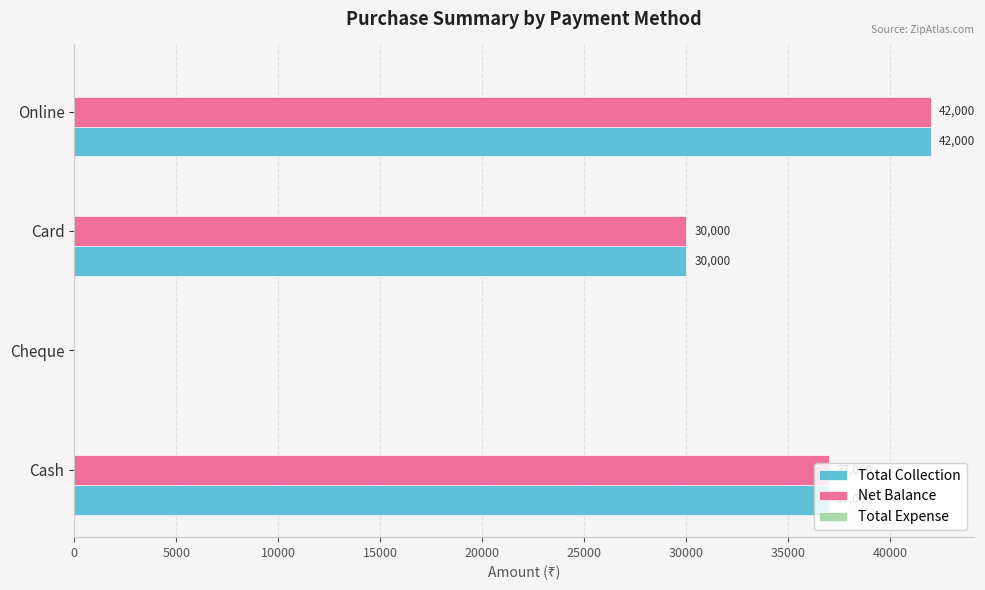

What is the greatest value displayed?

42000